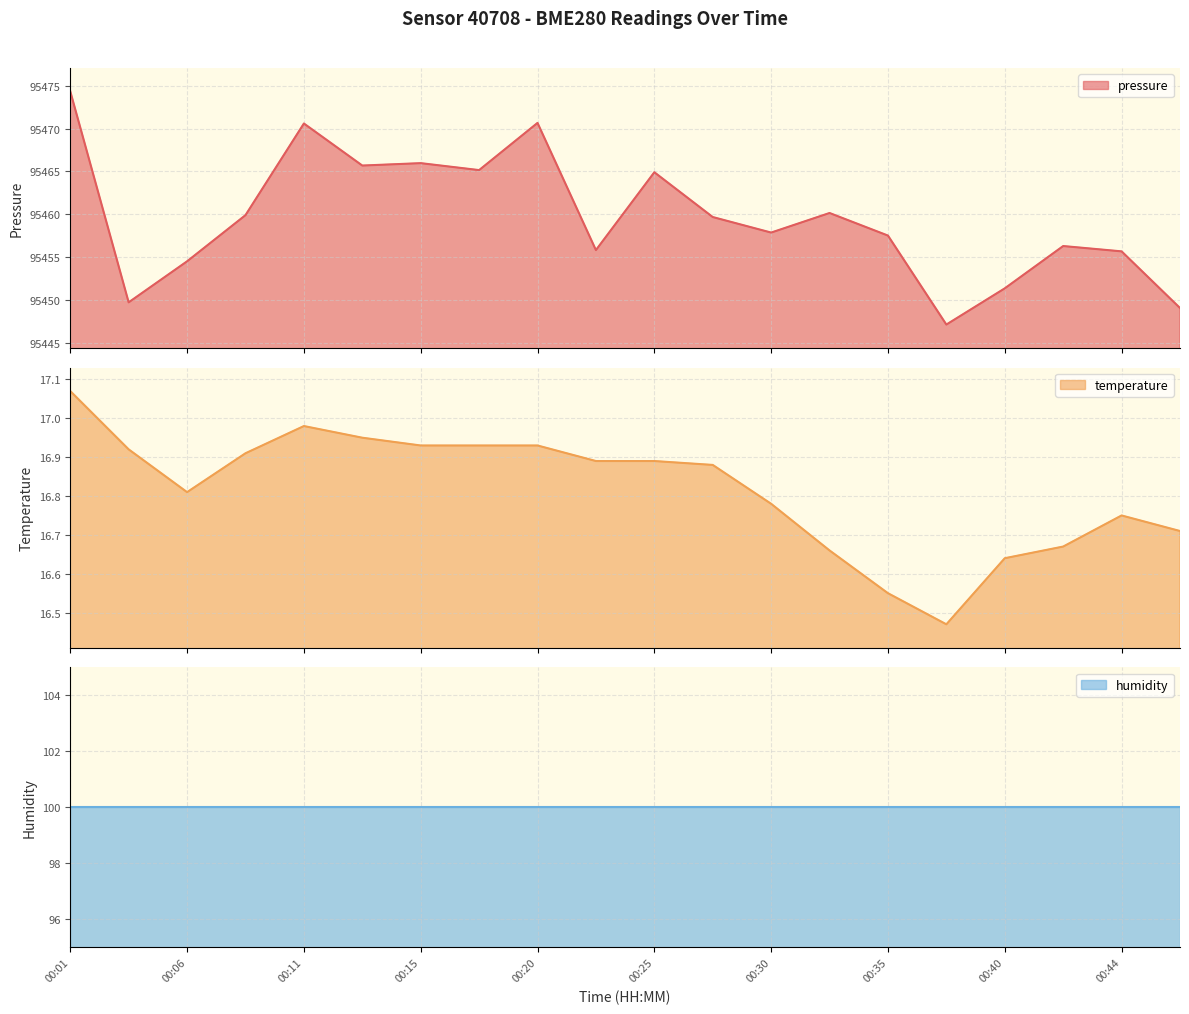

What is the maximum value for pressure?

95474.3